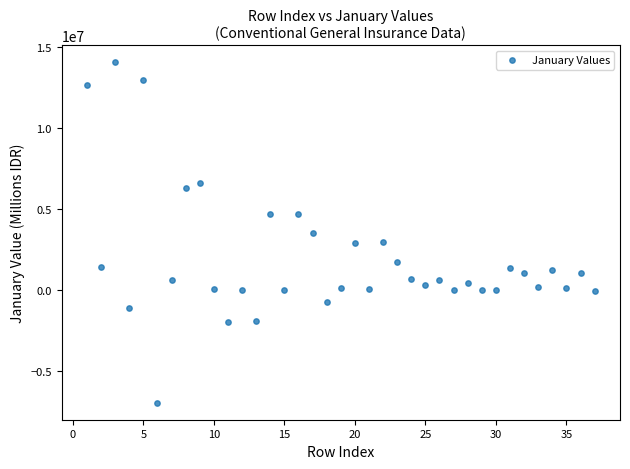

What is the range of X values (max minus min)?

36.0